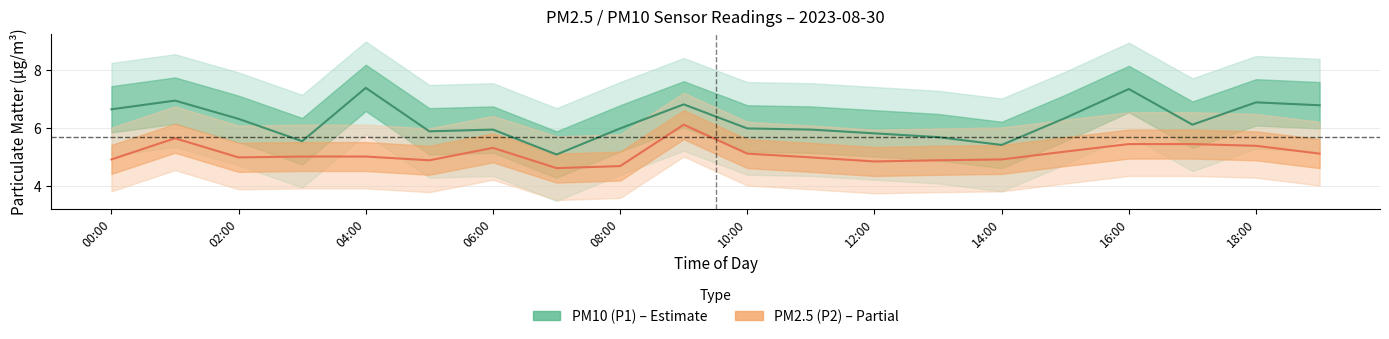

True or false: PM2.5 (P2) and PM10 (P1) cross at least once.

False